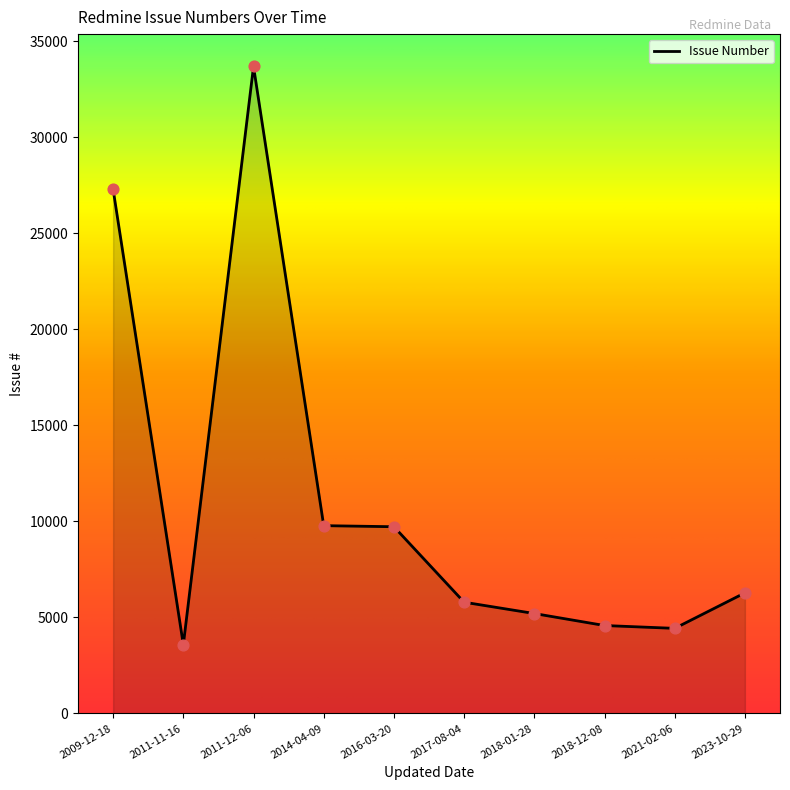

Which has a higher value, 2009-12-18 or 2011-12-06?

2011-12-06